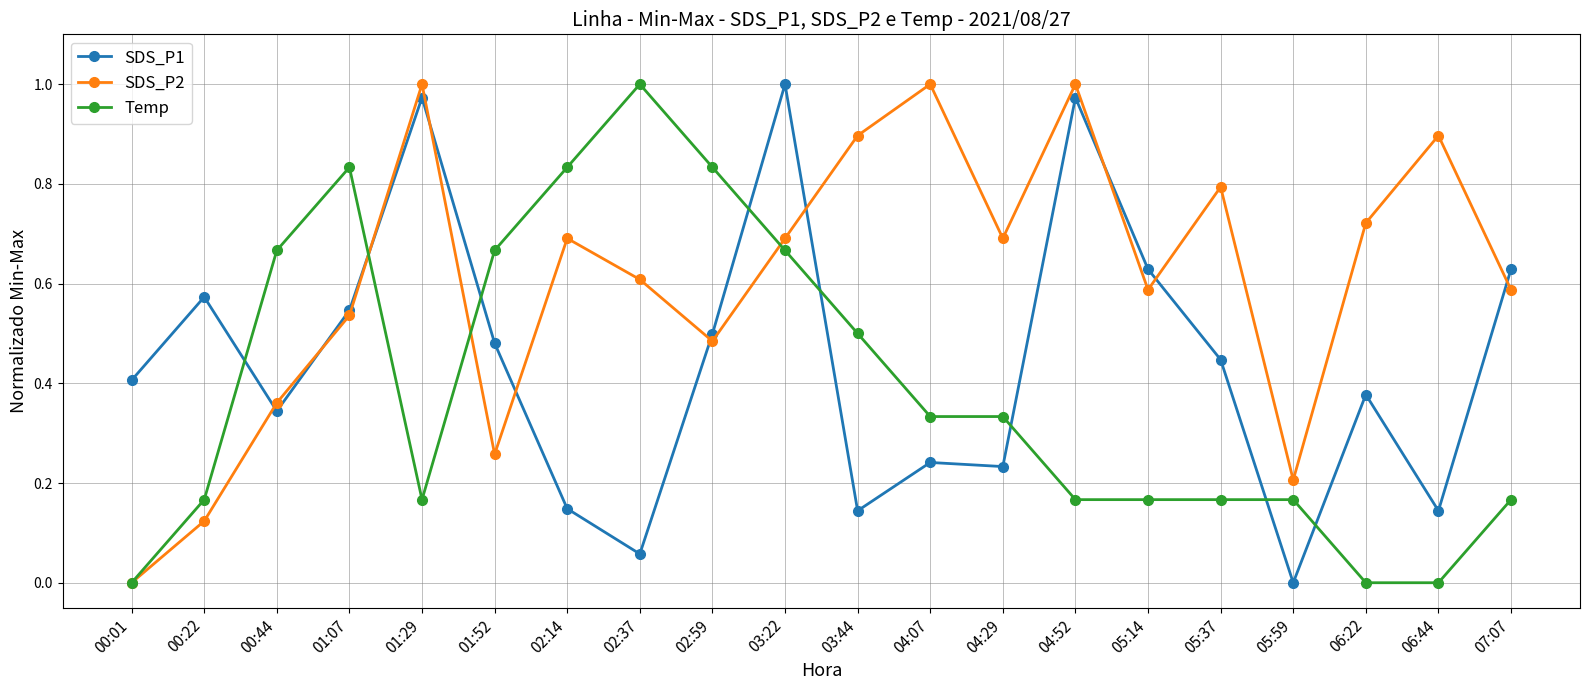

At which label does SDS_P1 reach its peak?

03:22